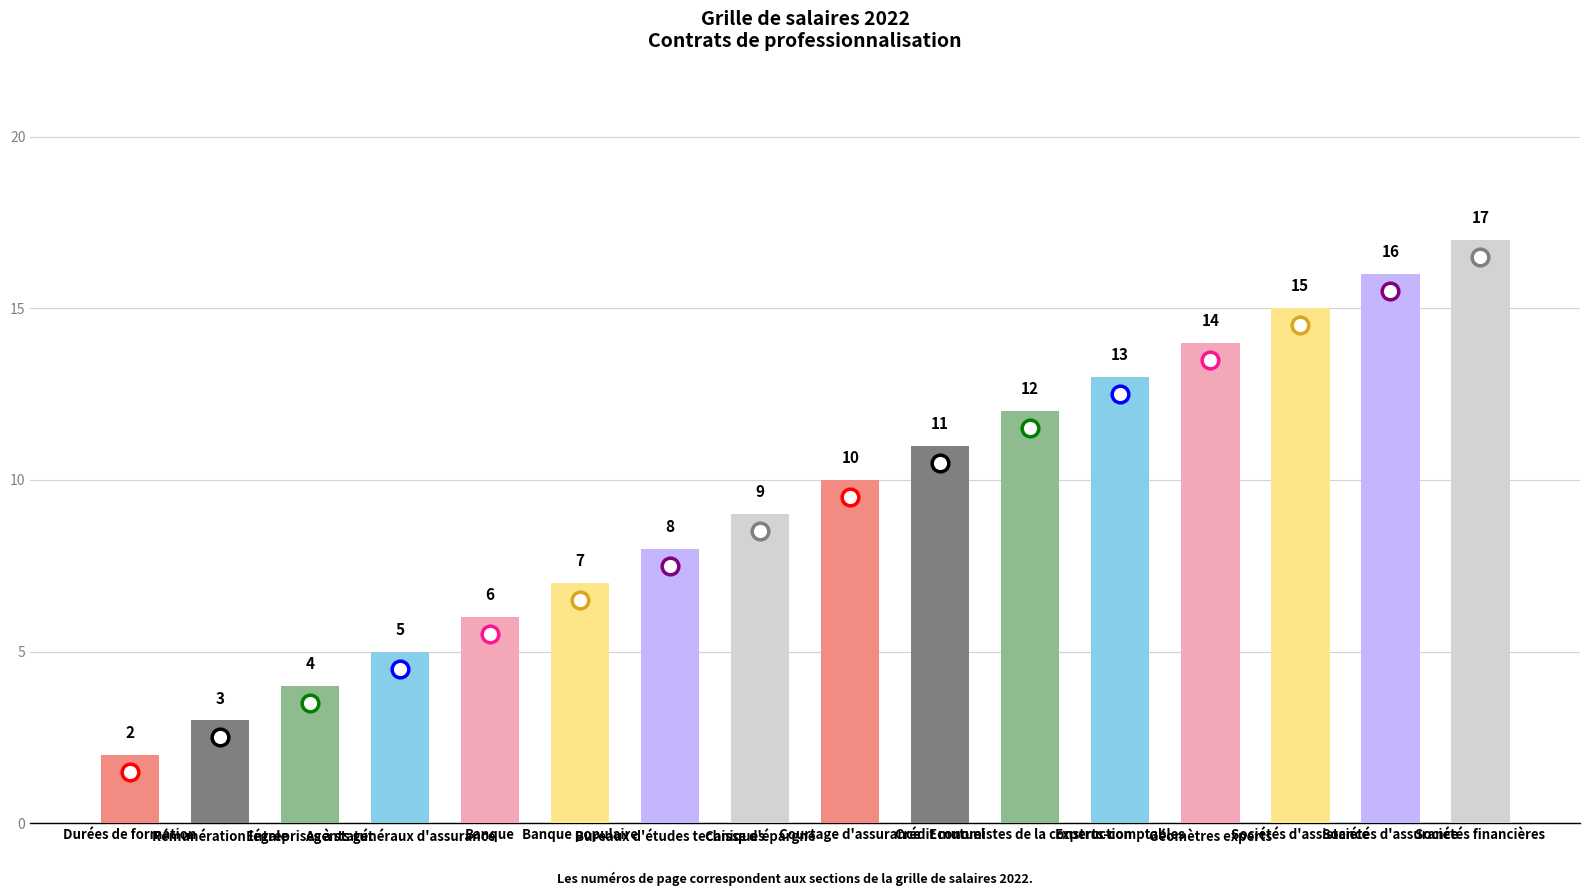

What is the sum of all values?

152